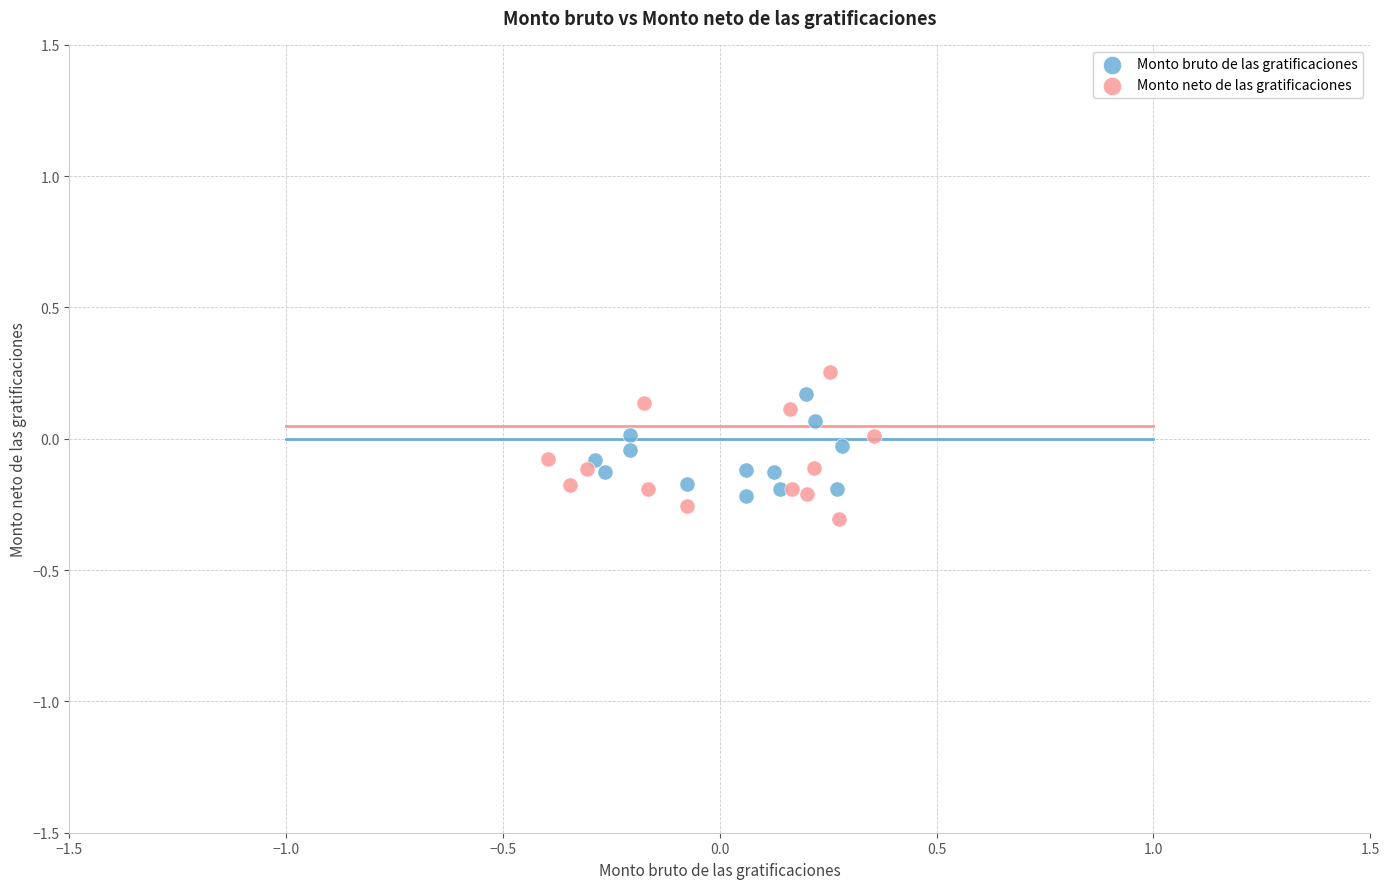

Which series has the largest Y range (max minus min)?

Monto neto de las gratificaciones